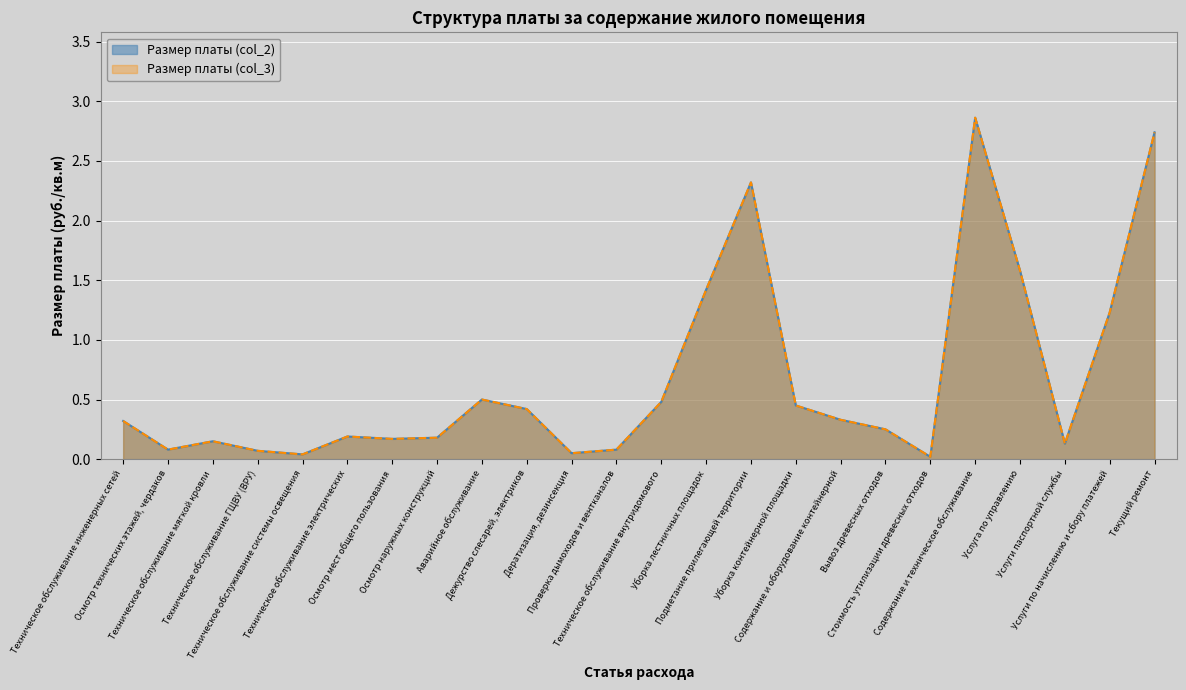

True or false: Размер платы (col_3) has a value of 1.6 at Услуга по управлению.

True